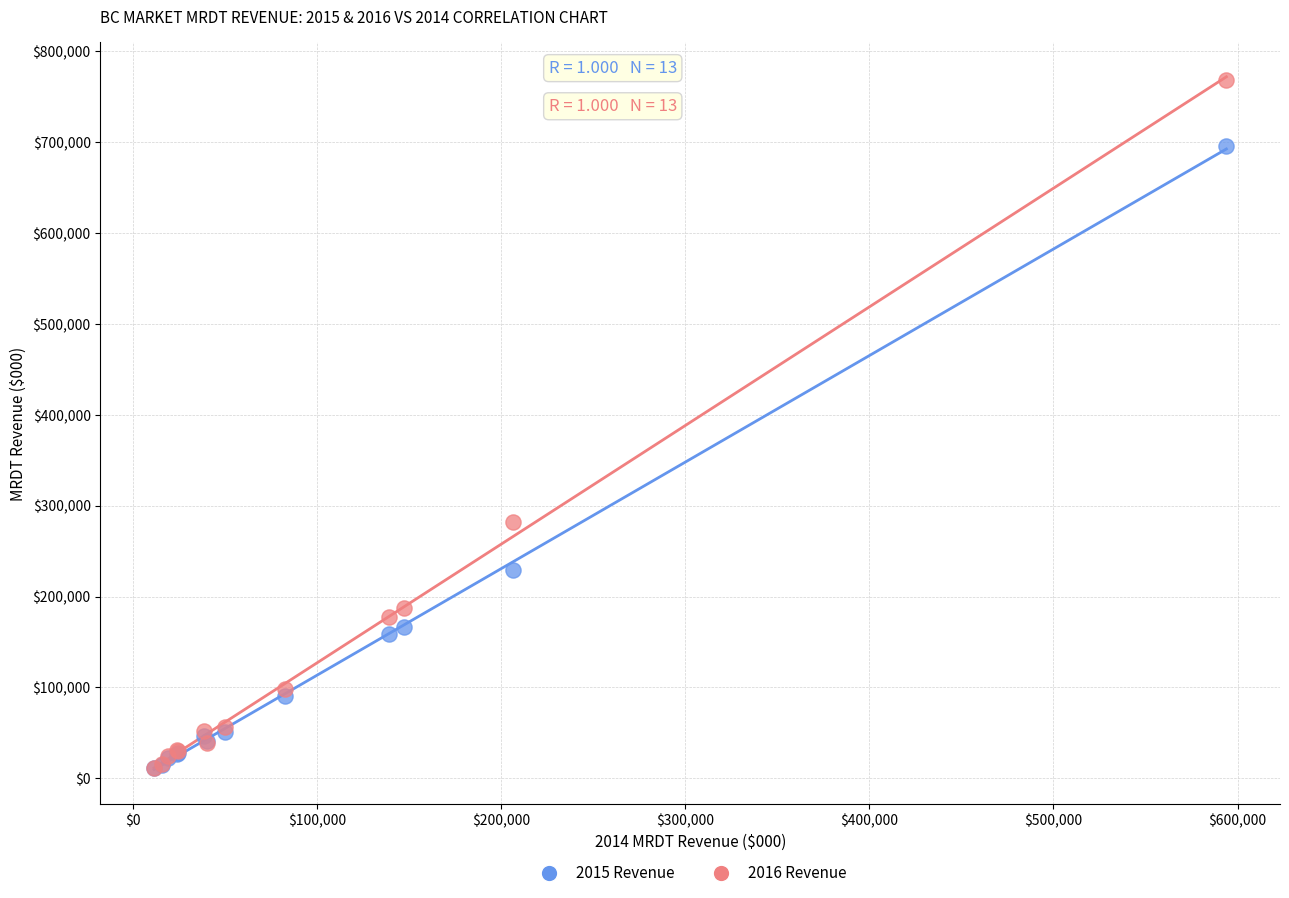

Across all series, what Y value is closest to 389872?

281571.5